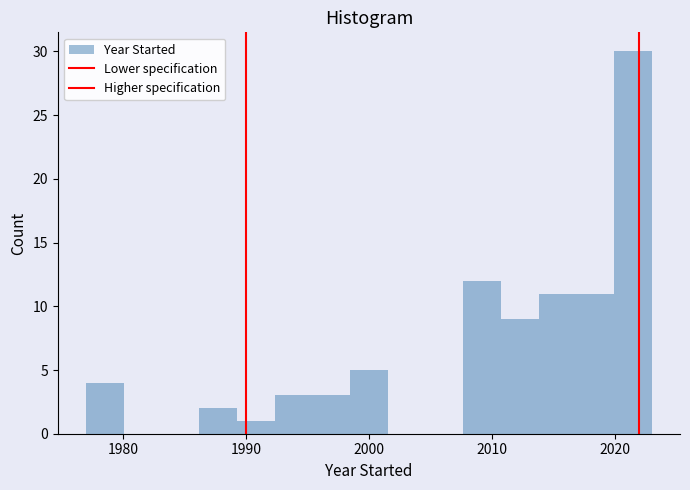

Around what value on the x-axis is the tallest bar? Give the approximate position of its centre, as read against the axis.

2021